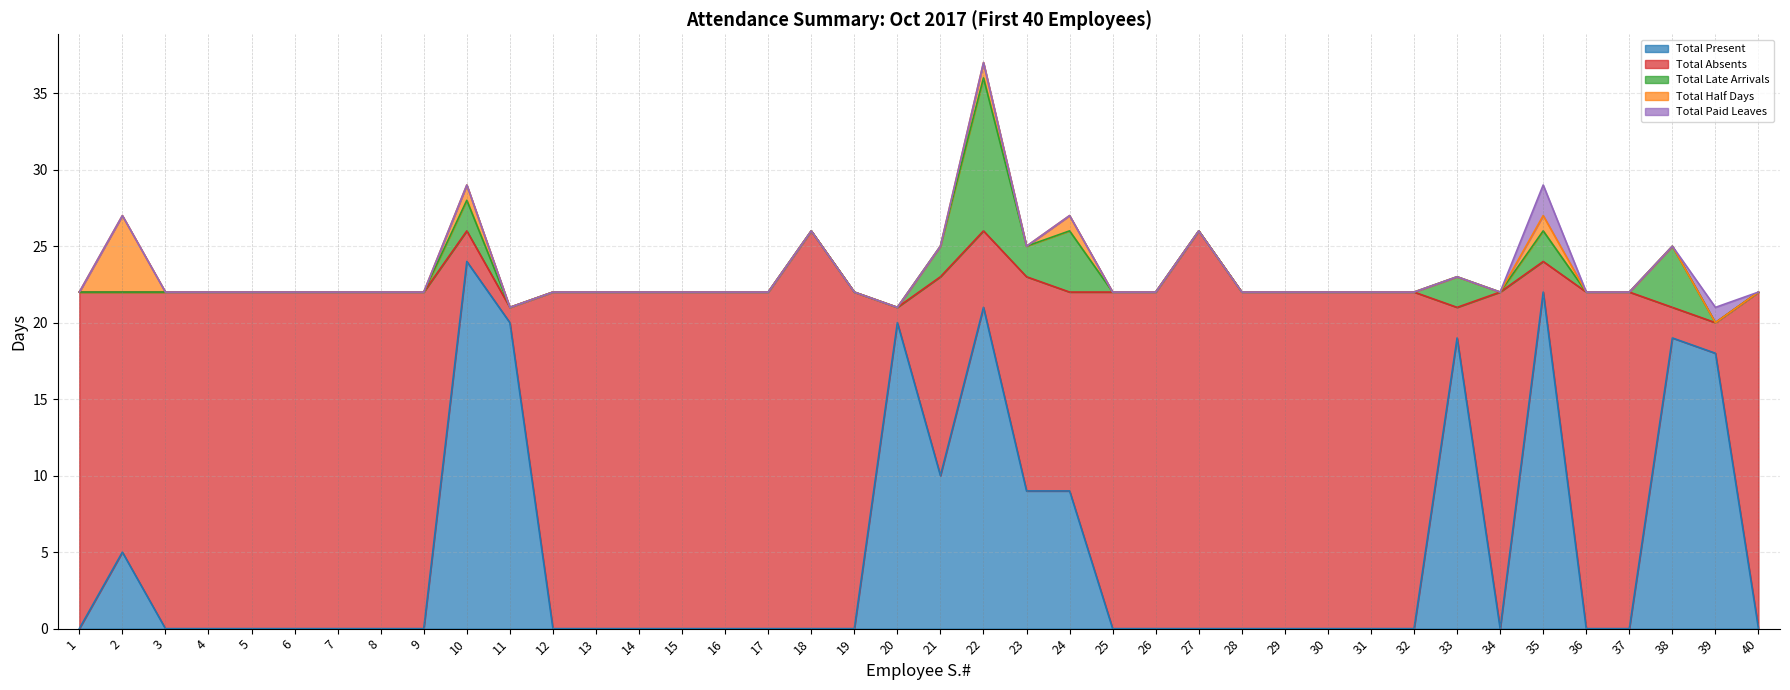

What is the average value of the Total Absents series?

17